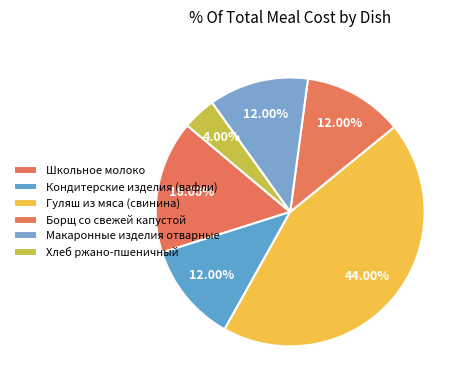

Count the number of slices in the pie.

6